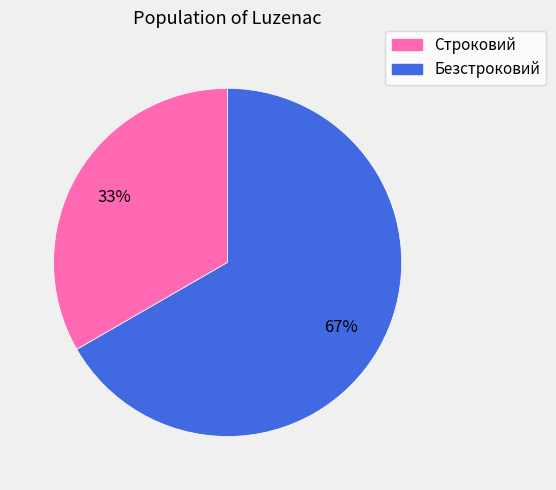

Is there a majority slice in this chart?

Yes